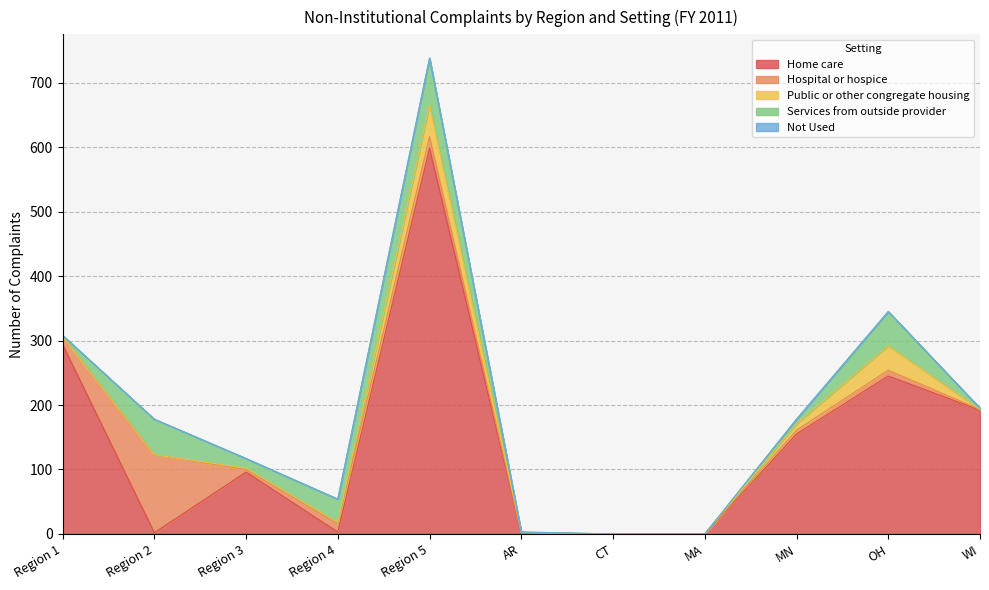

Does the chart display data point markers on the line(s)?

No